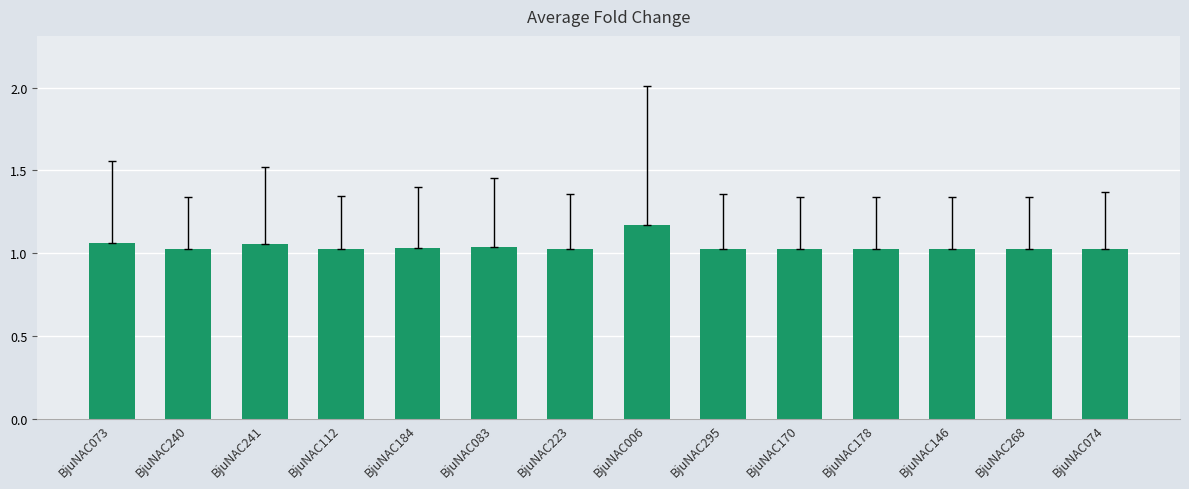

Are the bars grouped side by side (vs. stacked)?

No